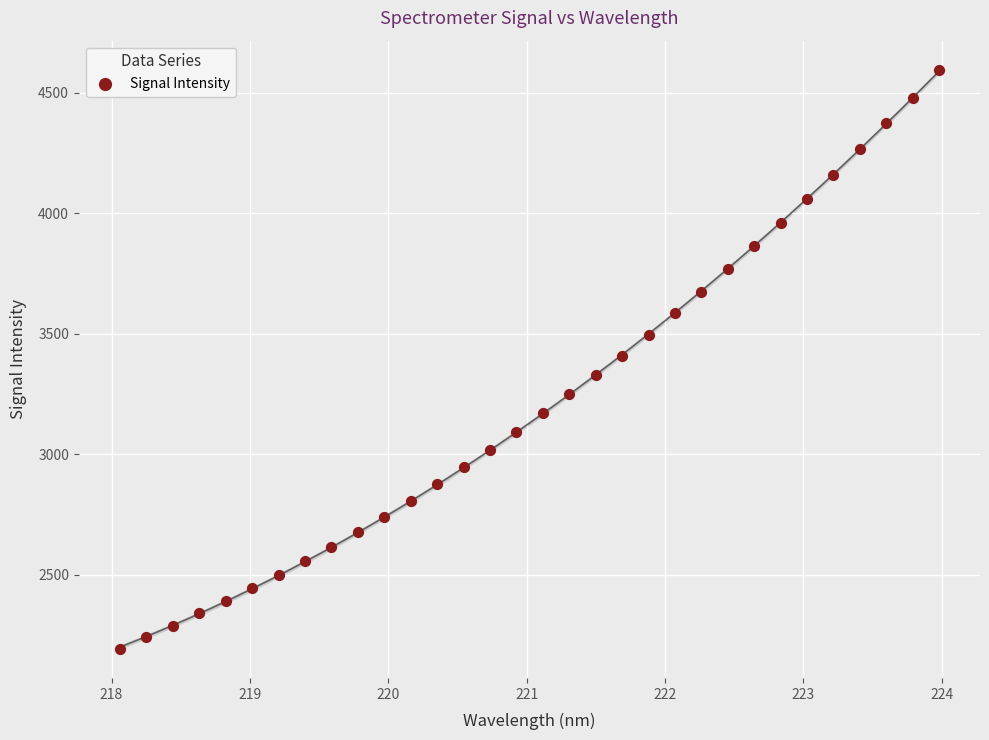

What is the range of Y values (max minus min)?

2403.5